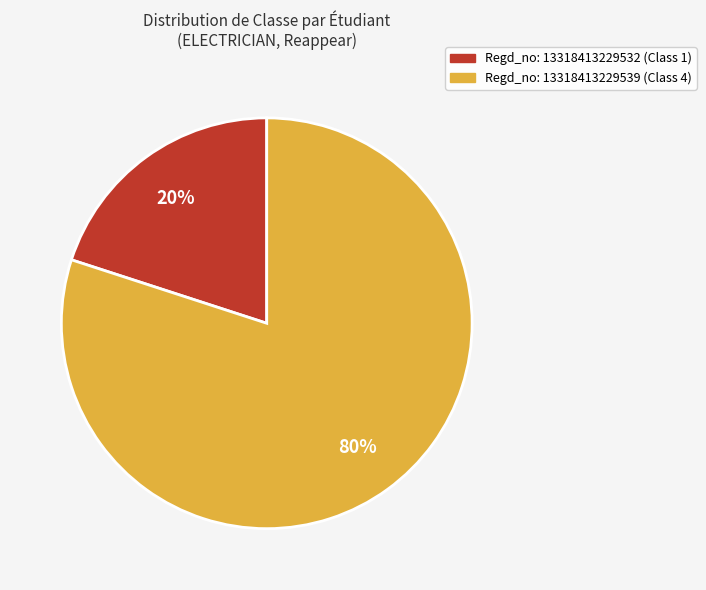

To the nearest percent, what is the difference between the largest and smallest slice percentages?

60%